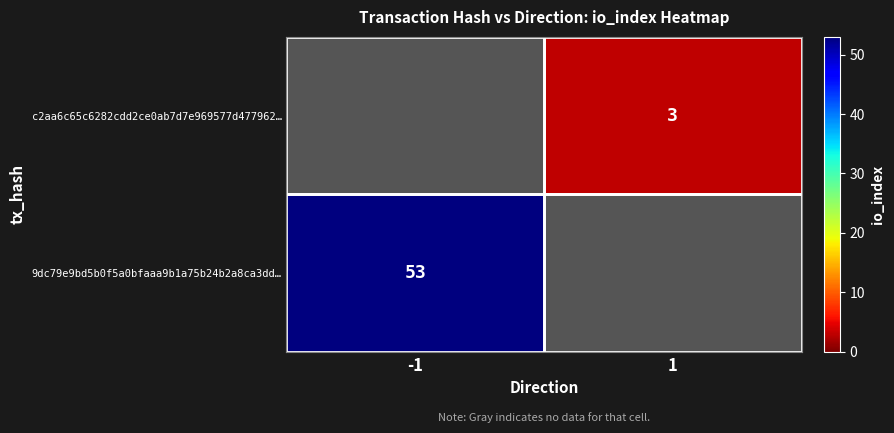

Is it true that c2aa6c65c6282cdd2ce0ab7d7e969577d477962… equals 3 at 1?

True